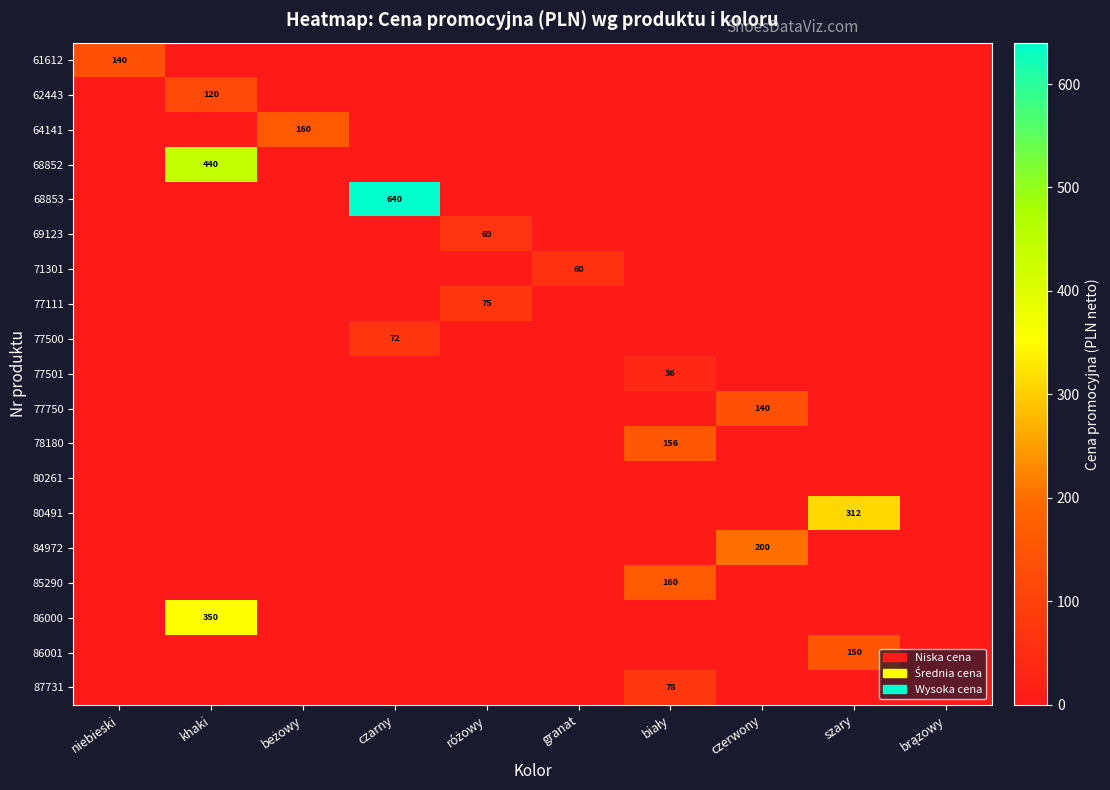

What is the spread (max minus min) of values at beżowy?

160